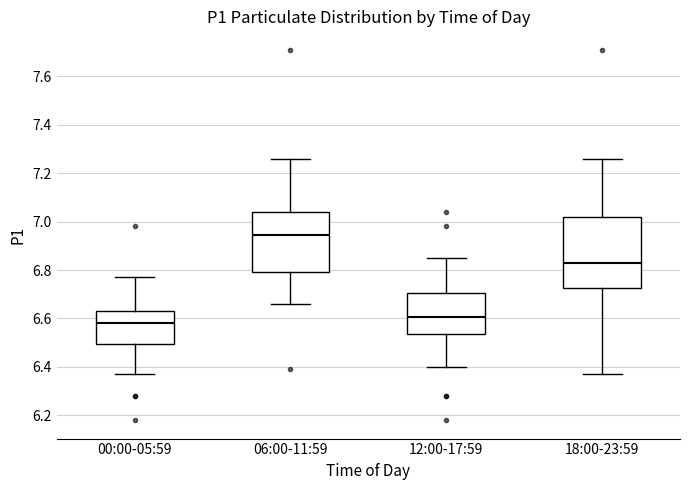

Comparing the boxes themselves (not the whiskers), which one is the tallest?

18:00-23:59